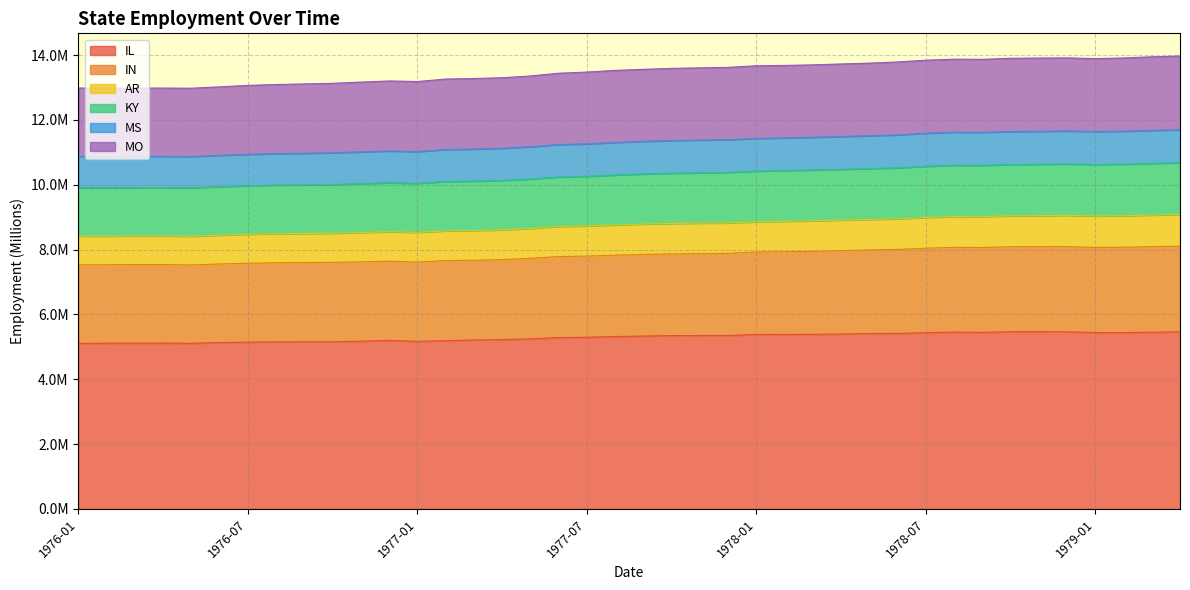

What are all the series names shown in the legend?

IL, IN, AR, KY, MS, MO